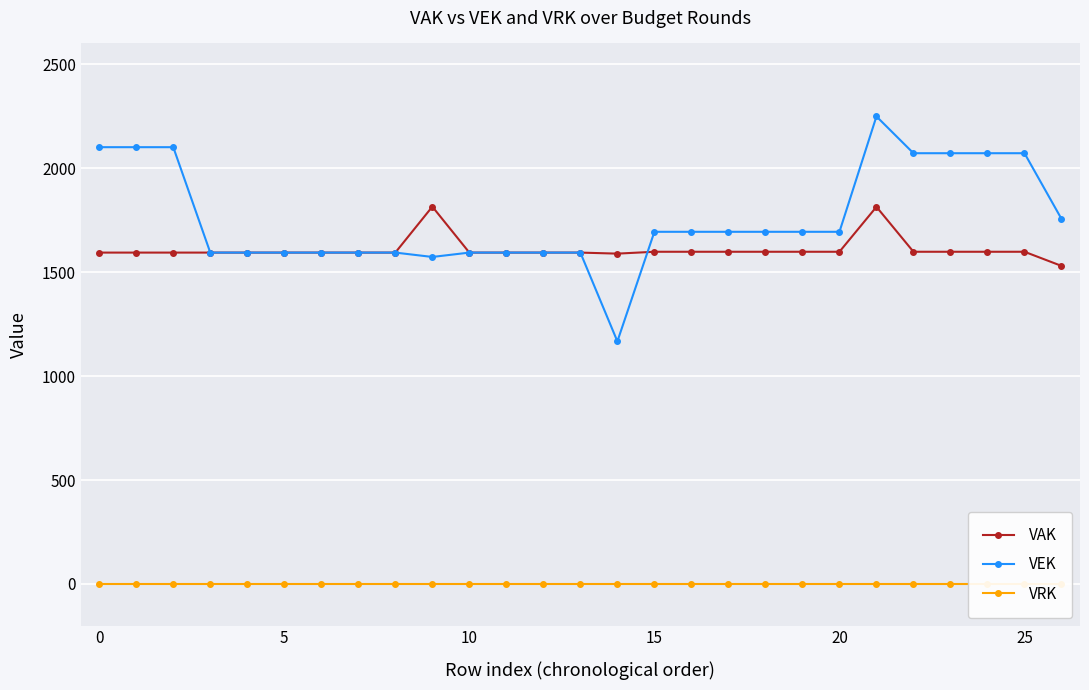

At which label does VAK reach its peak?

9